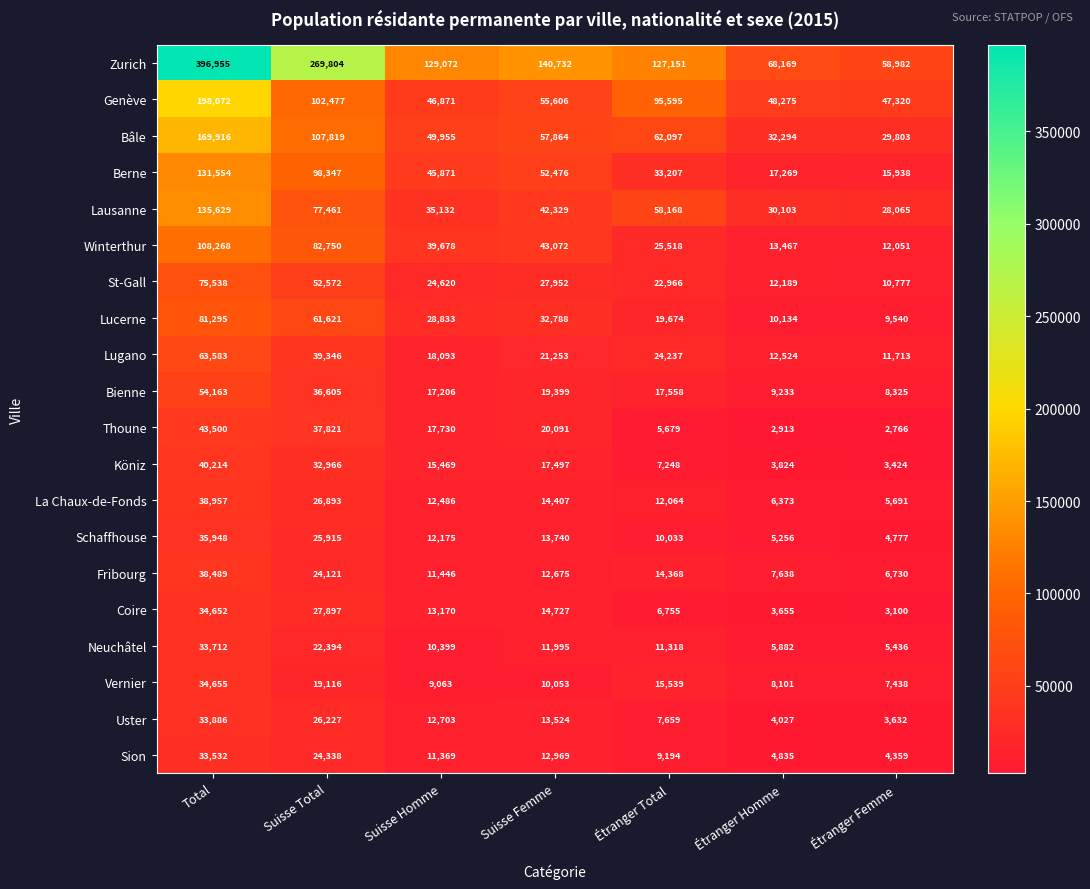

Read the Winterthur value at Suisse Homme.

39678